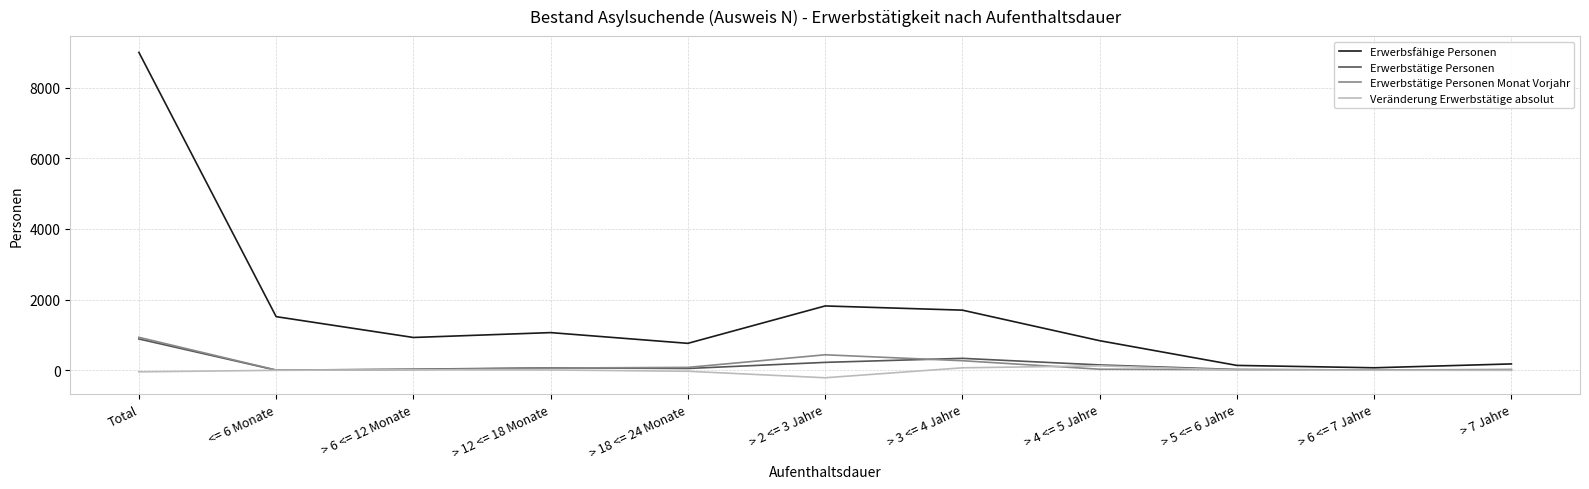

True or false: Erwerbsfähige Personen has a value of 15766 at Total.

False